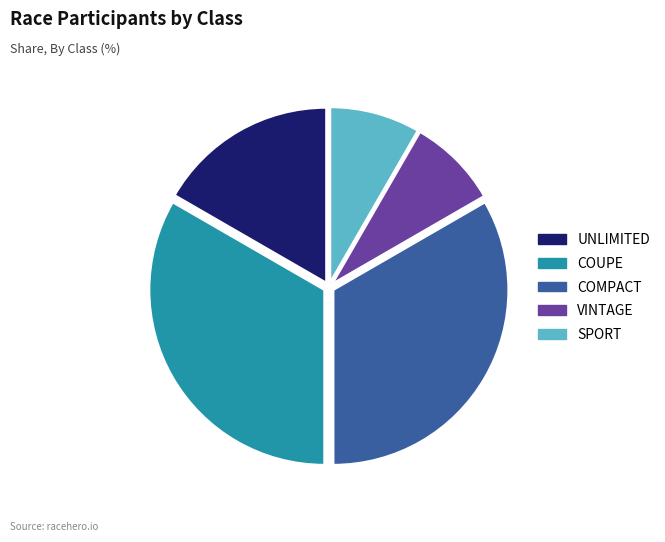

Is the sum of COMPACT and COUPE greater than half?

Yes